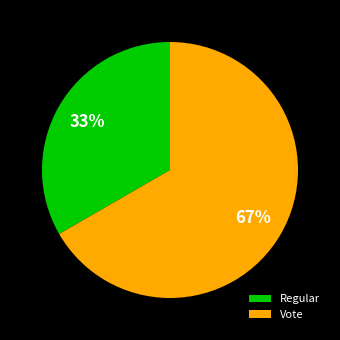

To the nearest percent, what is the average slice percentage?

50%